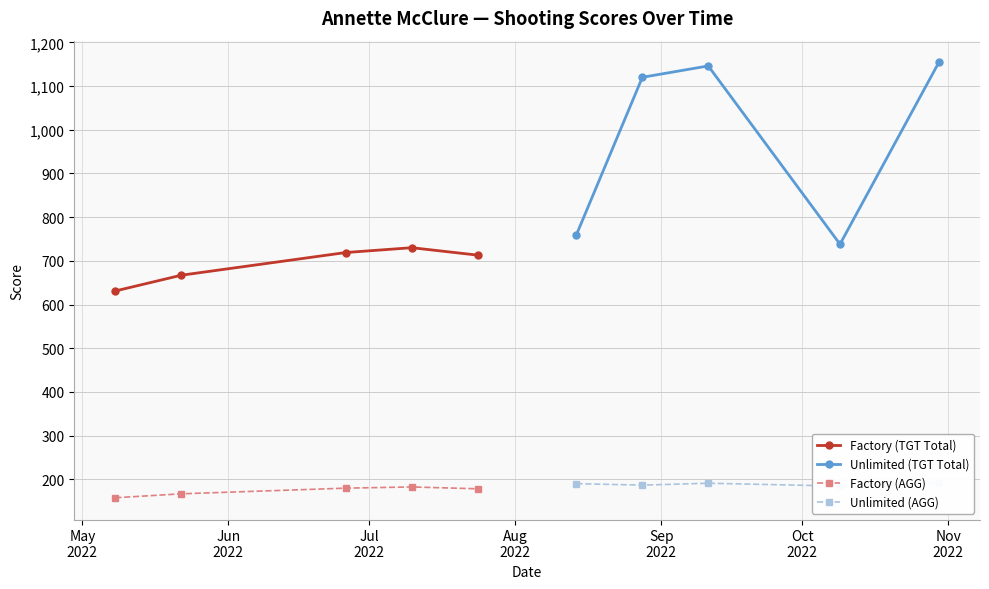

What is the value of the Unlimited (TGT Total) point at the 3rd from the left?

1146